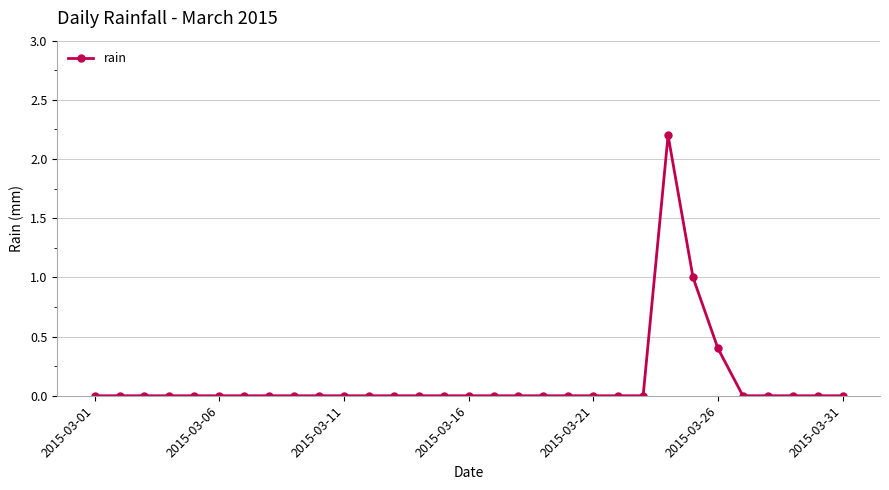

What is the difference between the second highest and second lowest values?

1.0